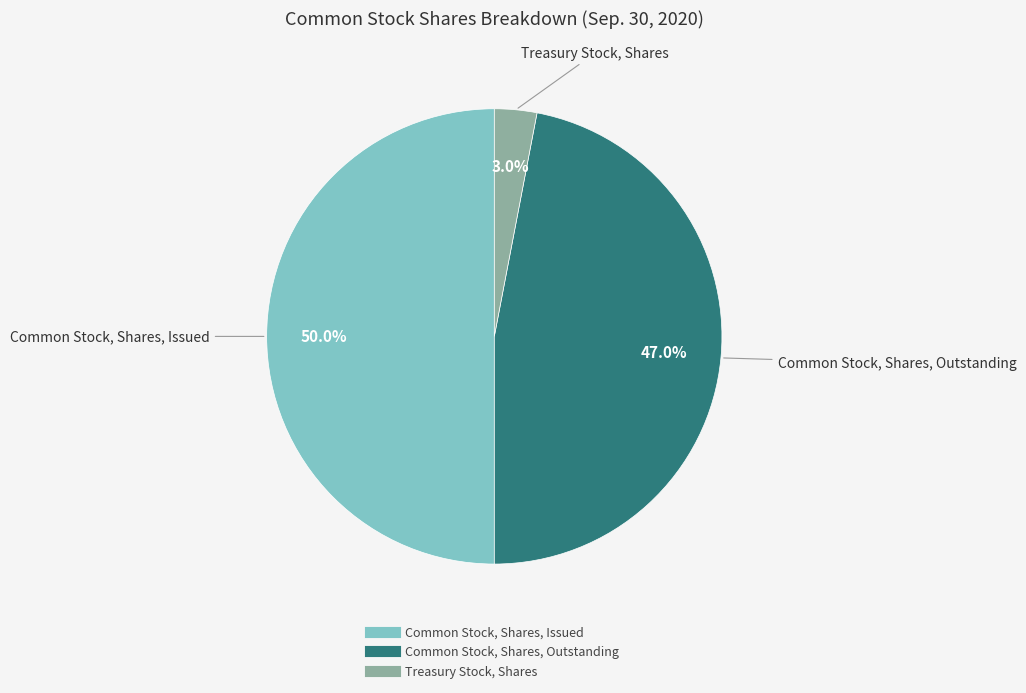

Is it true that Common Stock, Shares, Issued is 50% of the pie?

True